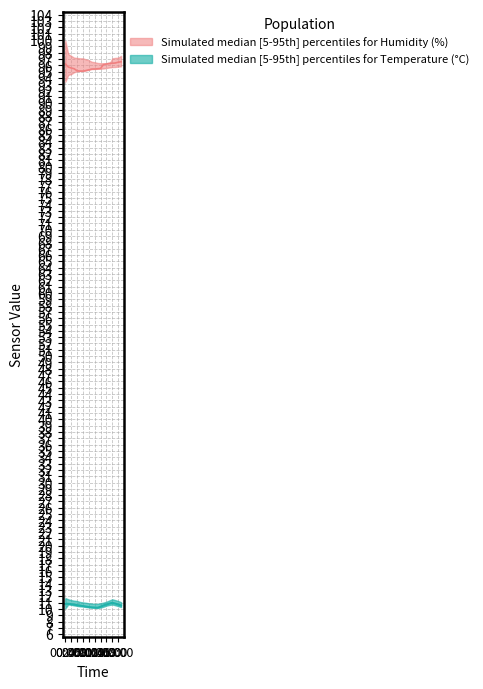

What is the average value of the humidity_upper series?

97.1